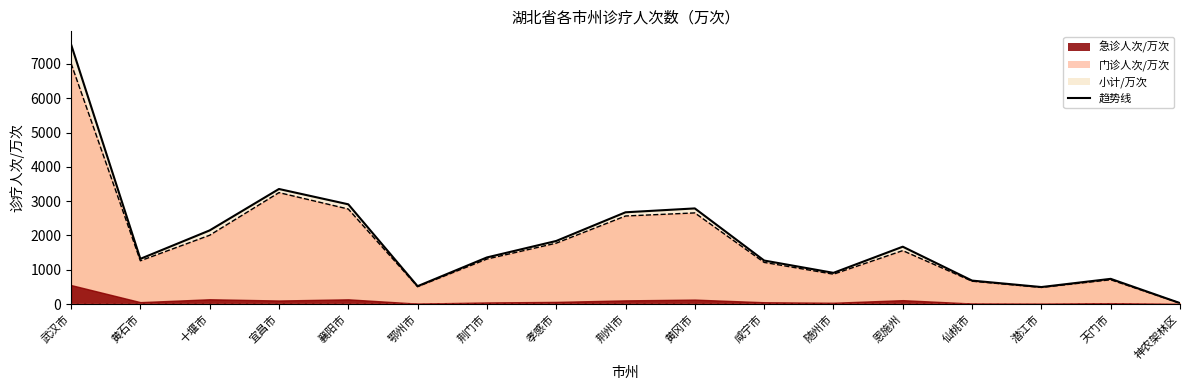

At which category does 门诊人次/万次 reach its first local peak?

宜昌市